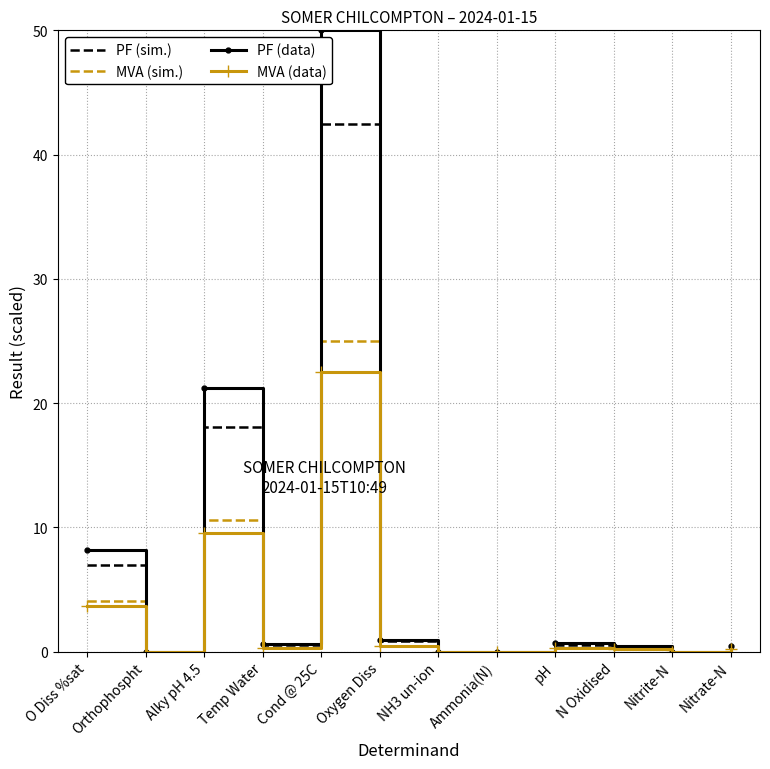

What is the greatest value displayed?

50.0